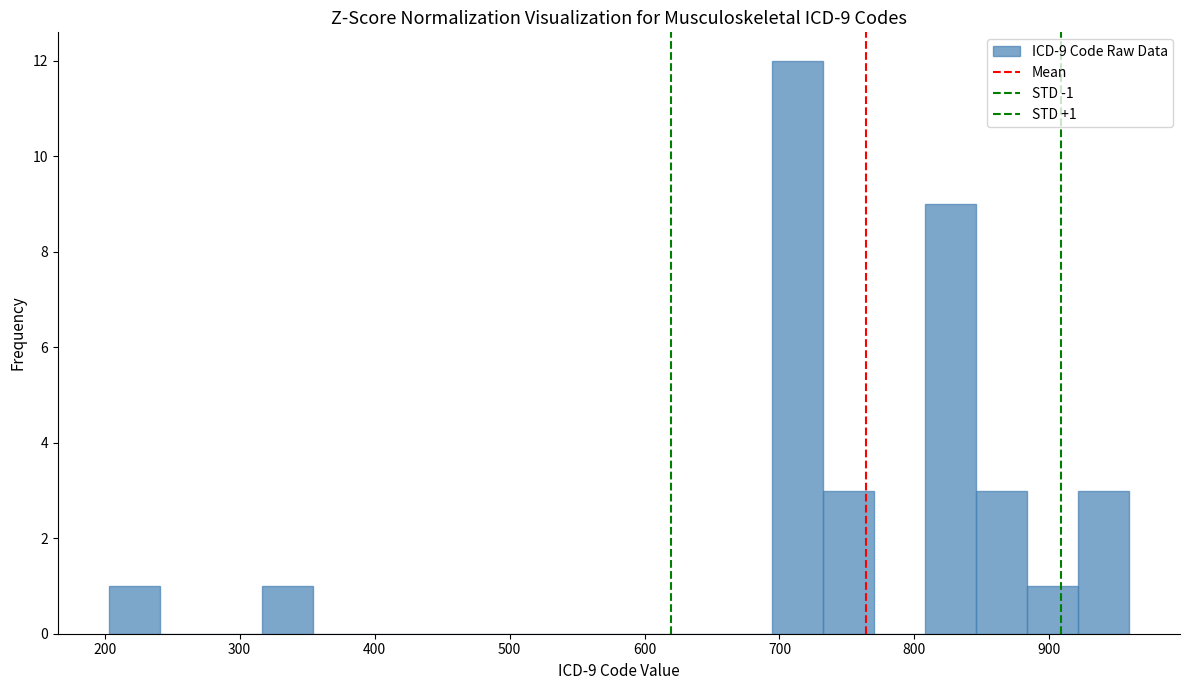

Around what value on the x-axis is the tallest bar? Give the approximate position of its centre, as read against the axis.

710